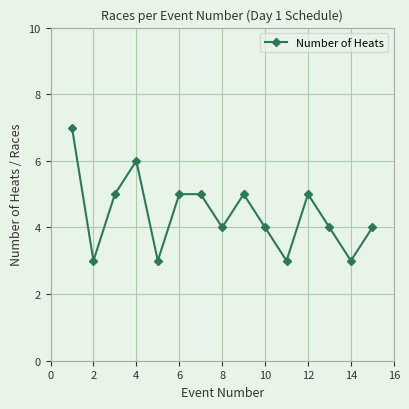

True or false: there are more than 0 points higher than both neighbors.

True